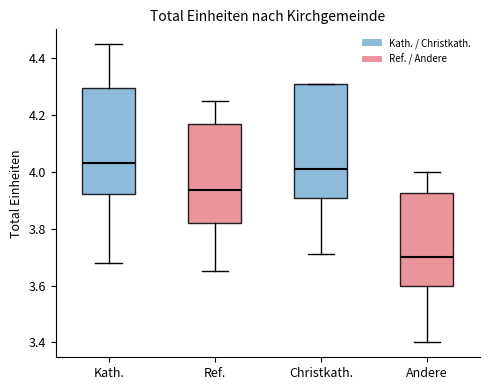

Which box is the tallest, from its lower edge to its upper edge?

Christkath.